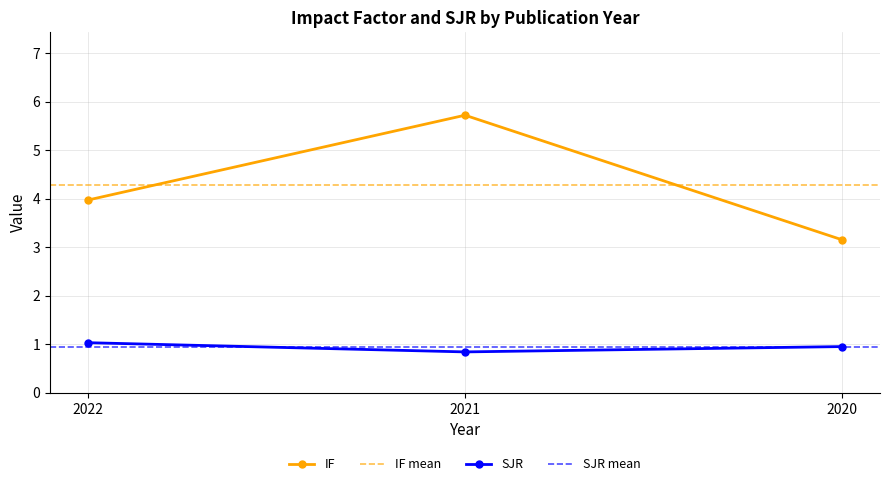

How many lines are shown in the chart?

2